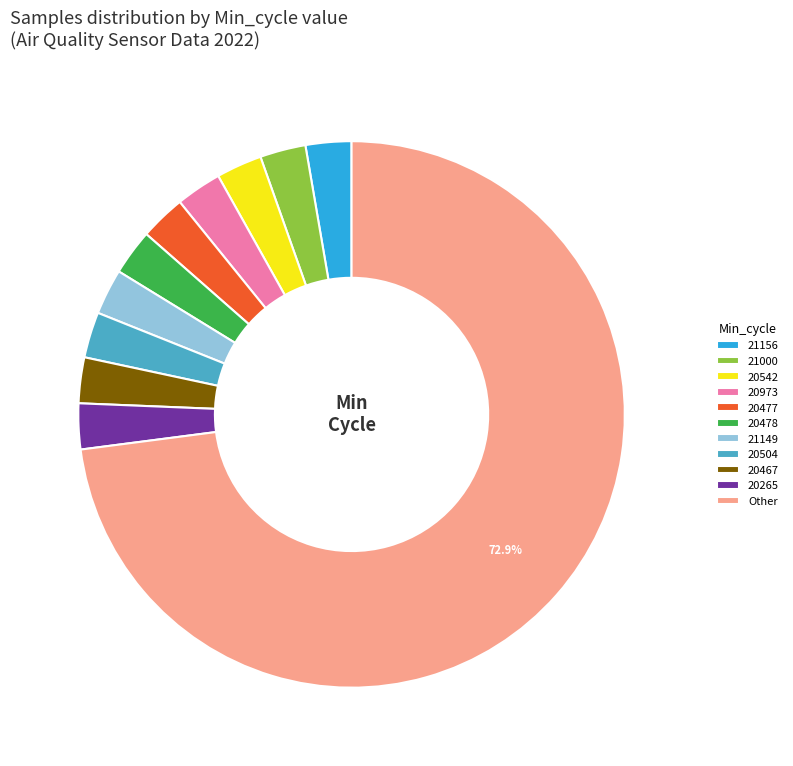

Is the sum of 20265 and 21149 greater than half?

No